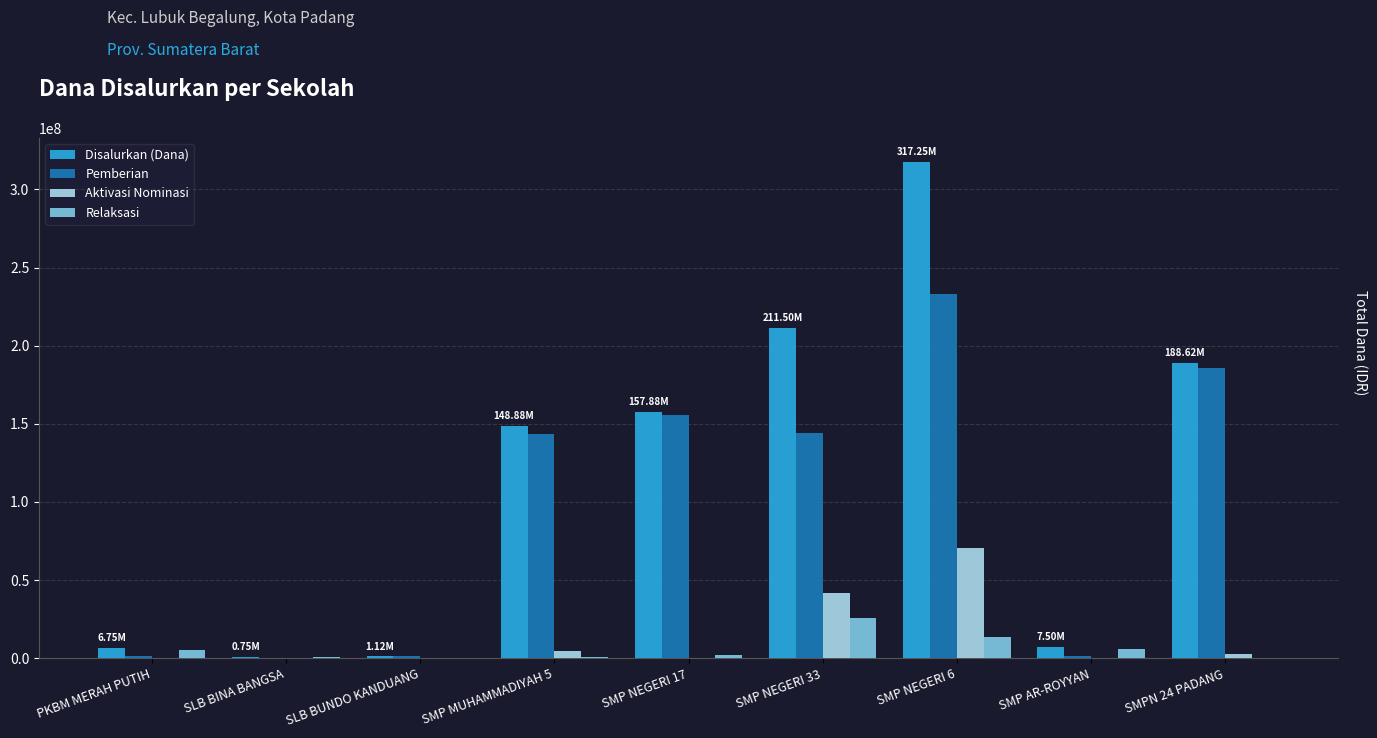

At which category is the sum across all series the highest?

SMP NEGERI 6